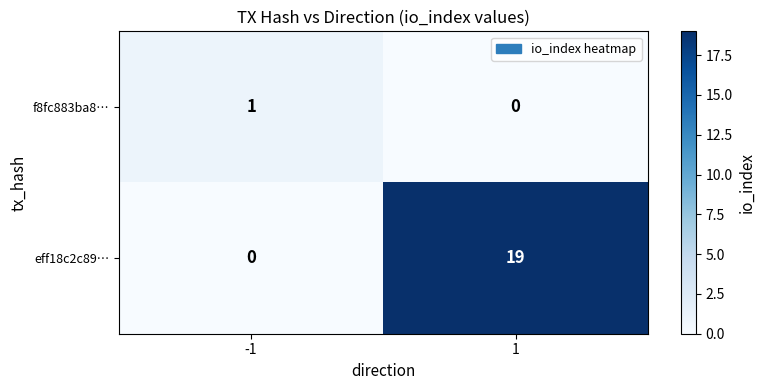

Between -1 and 1, which series saw the biggest shift?

eff18c2c89…